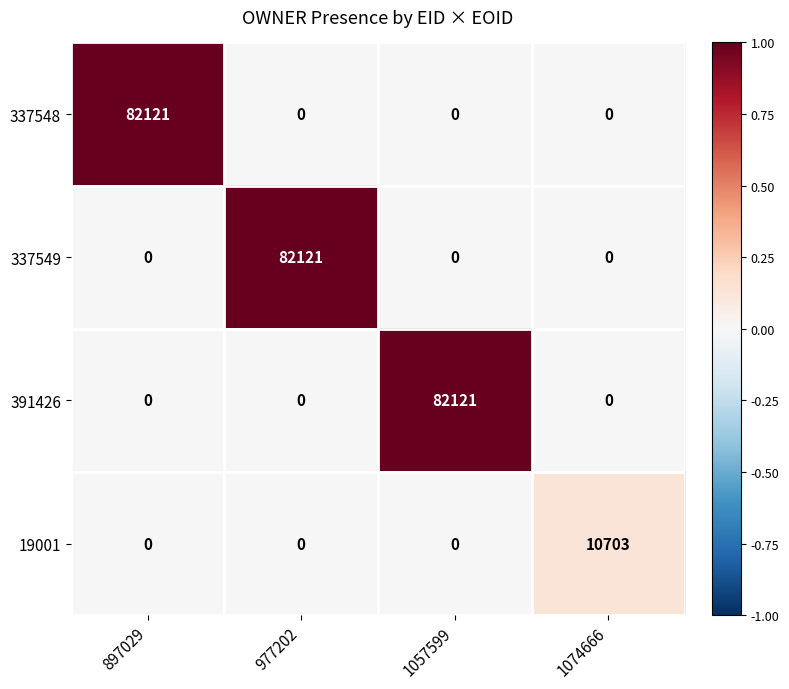

The 391426 series shows 0 at 897029. True or false?

True